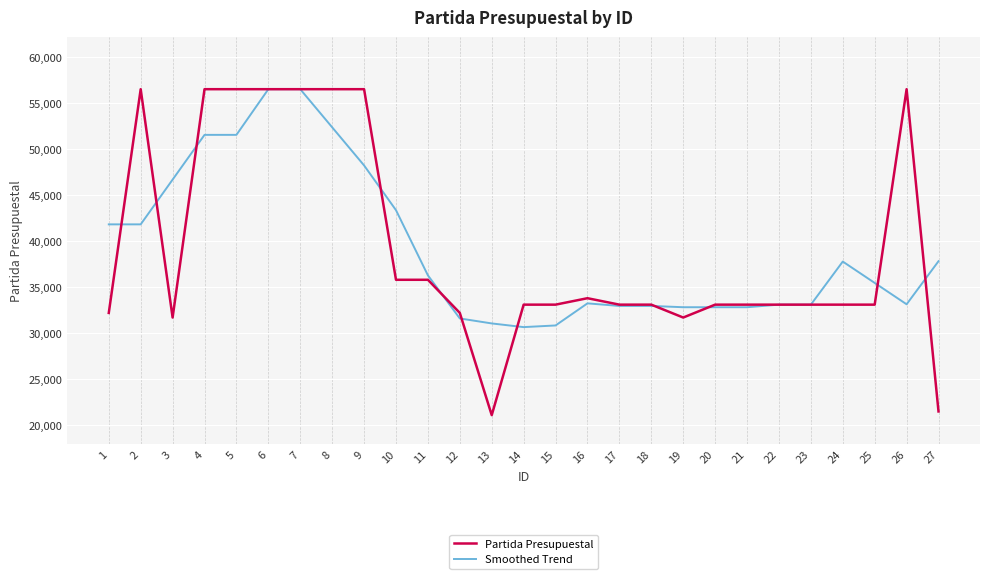

At which label is Smoothed Trend closest to 43581?

10